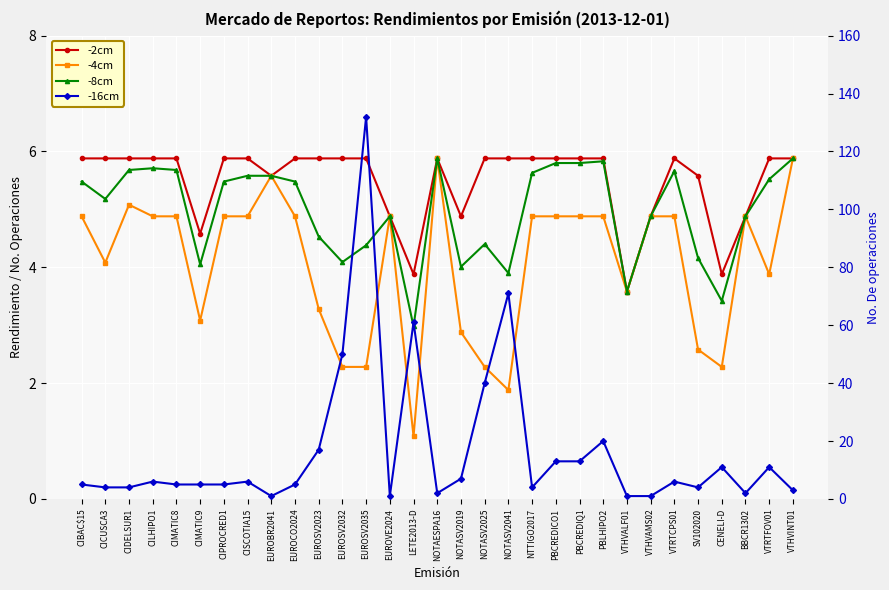

The value of -16cm at EUROCO2024 is 5.0. True or false?

True